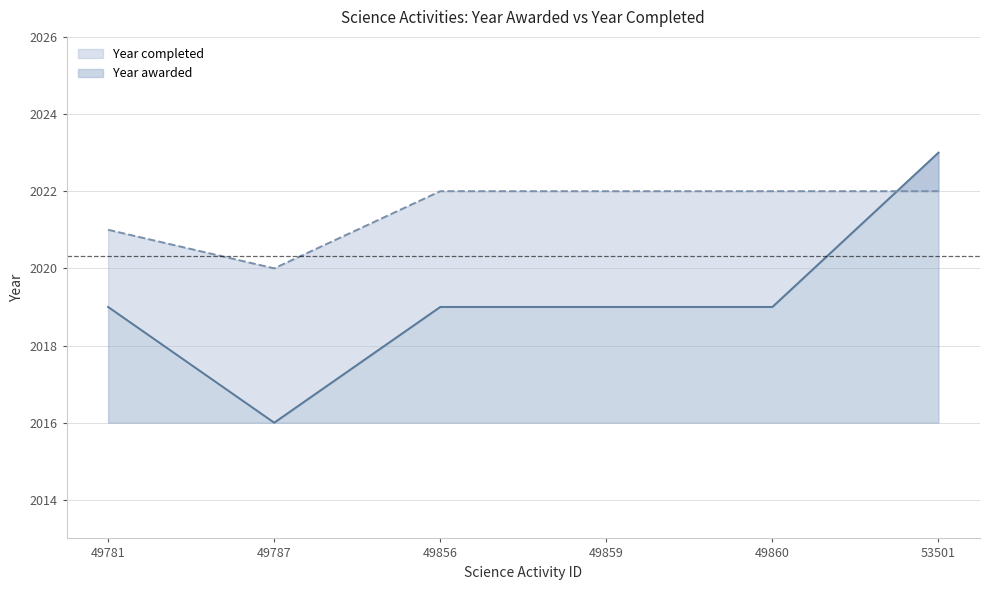

Does the chart display data point markers on the line(s)?

No